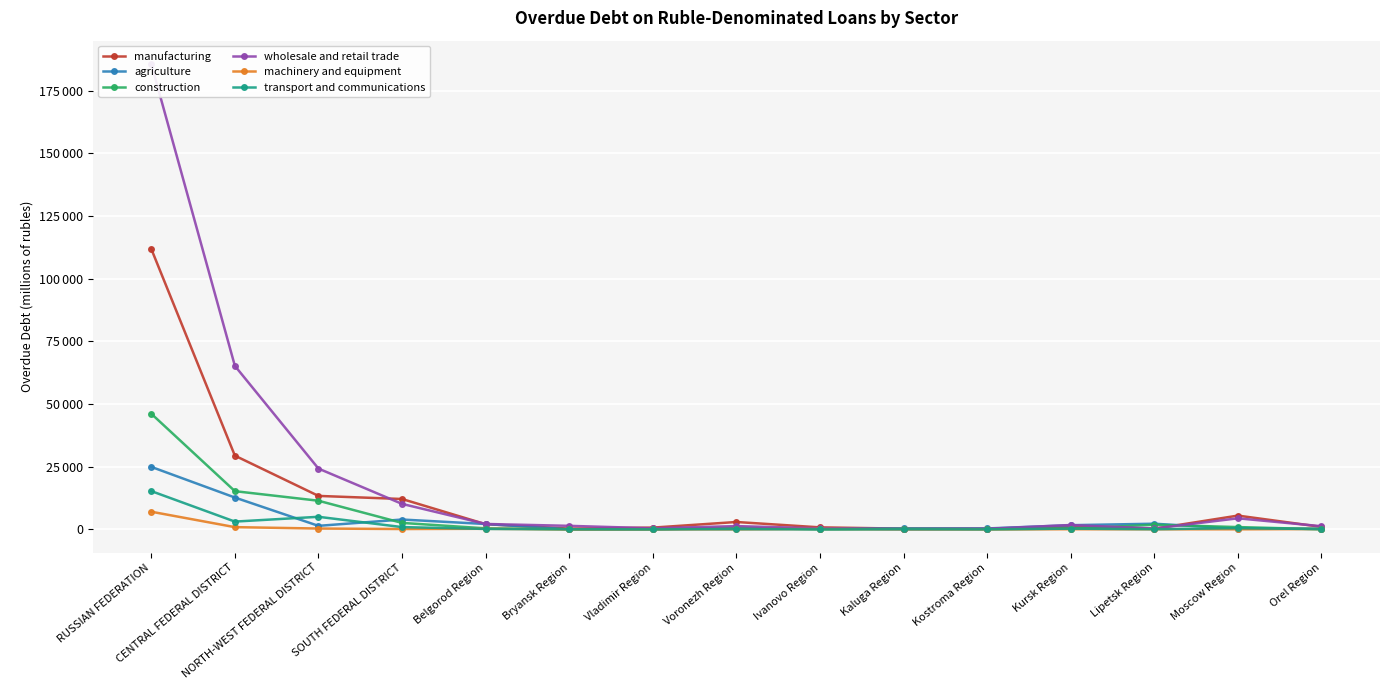

Does the chart display data point markers on the line(s)?

Yes